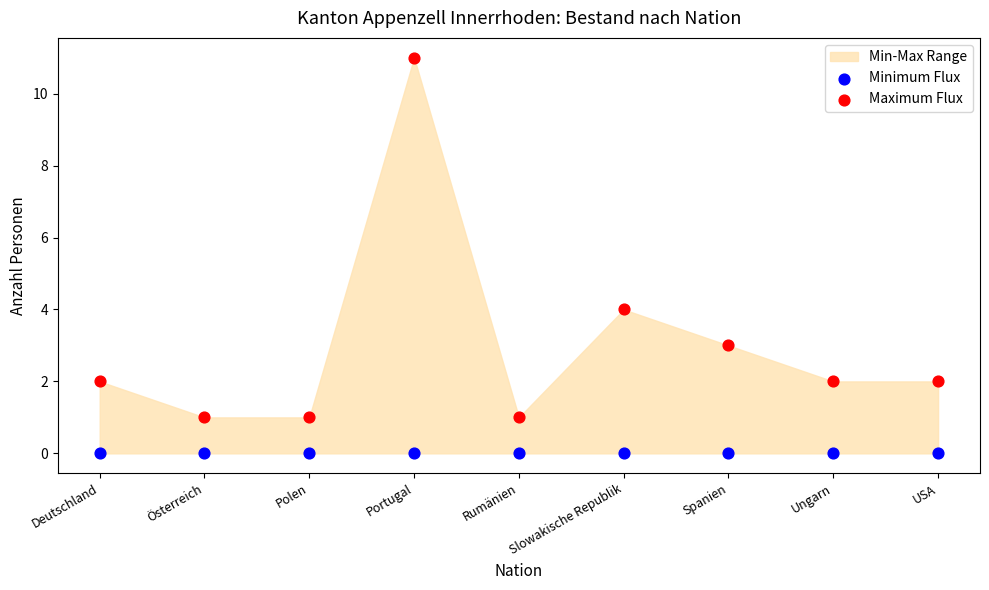

In the Maximum Flux series, what Y value is closest to 6?

4